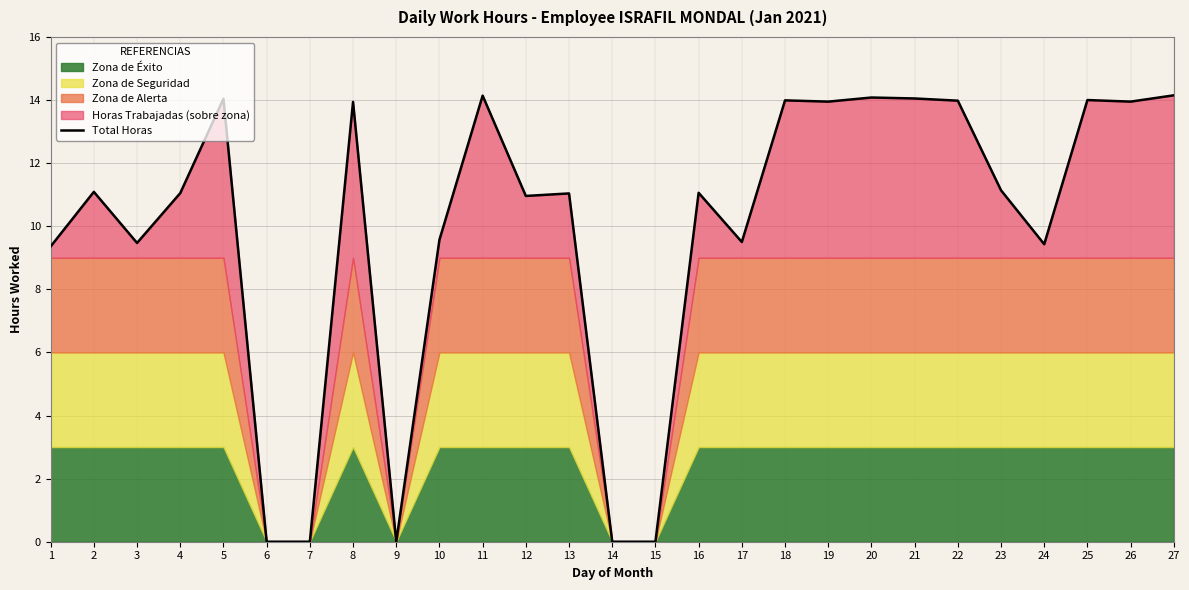

What is the difference between the second highest and second lowest values?

14.1